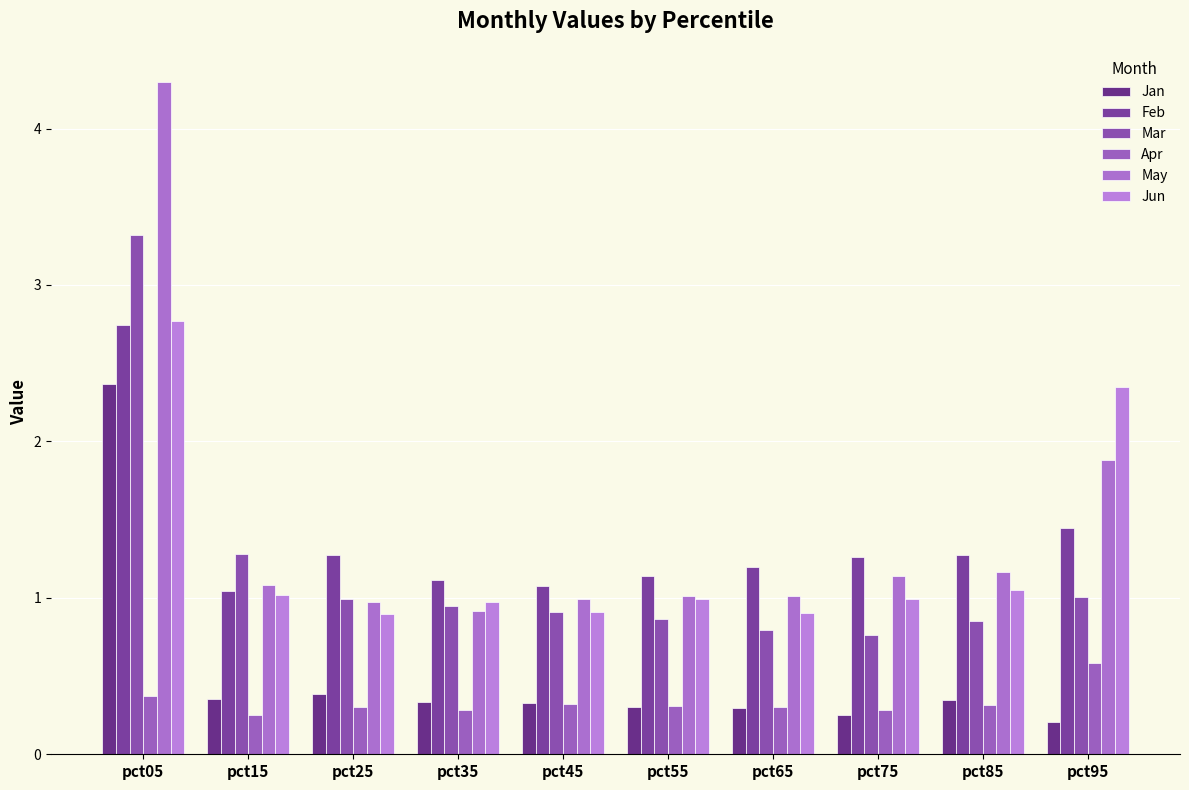

What is the sum of the Feb values at pct45 and pct85?

2.4